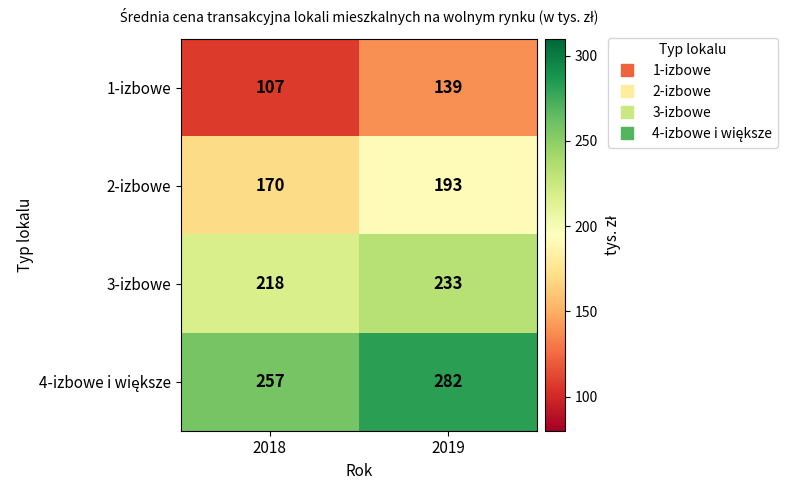

What is the total value across all series at 2019?

847